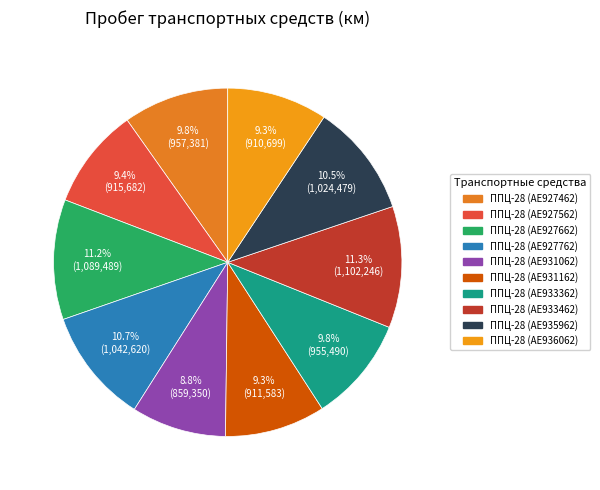

To the nearest percent, what is the average slice percentage?

10%